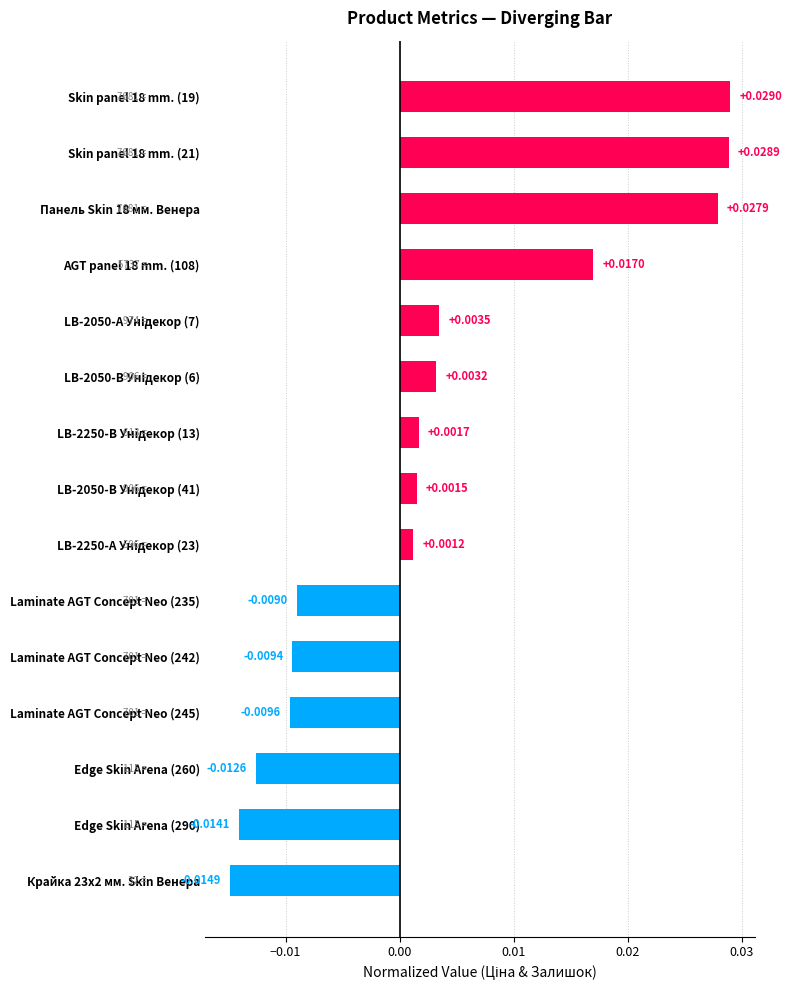

Between Laminate AGT Concept Neo (235) and Edge Skin Arena (290), which is larger?

Laminate AGT Concept Neo (235)